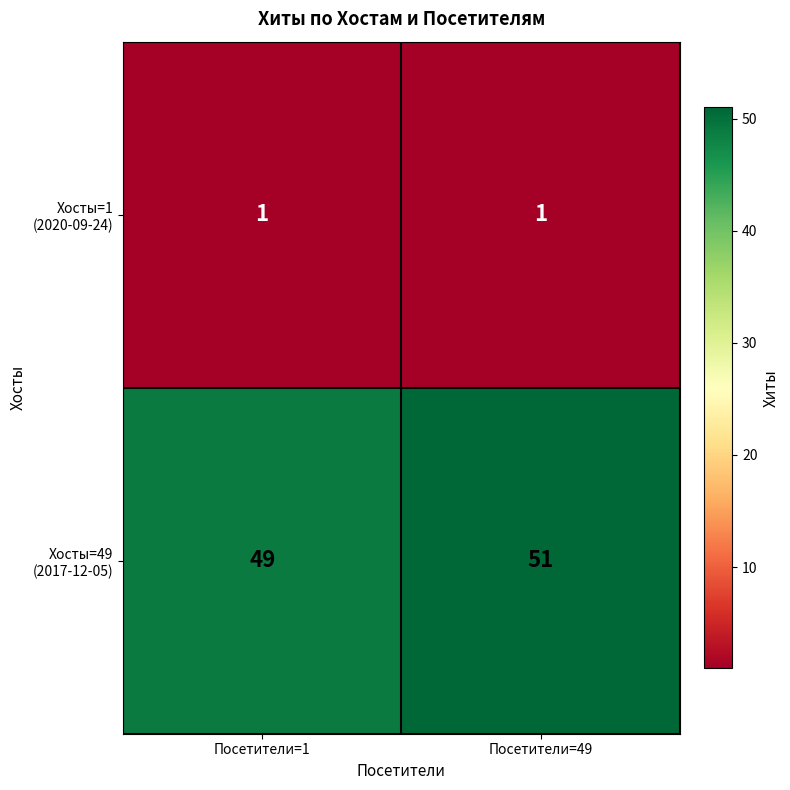

What is the spread (max minus min) of values at Посетители=1?

48